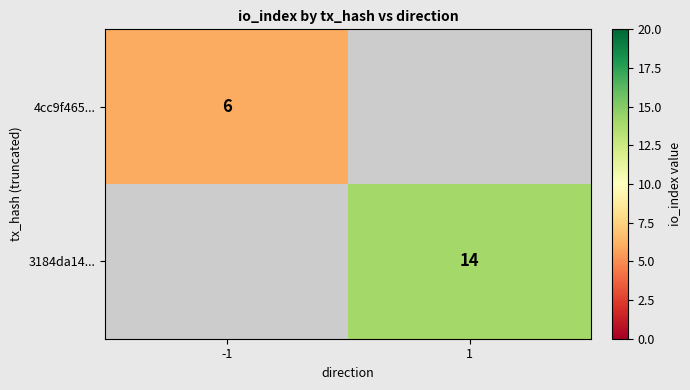

Is it true that 3184da14... equals 14 at 1?

True